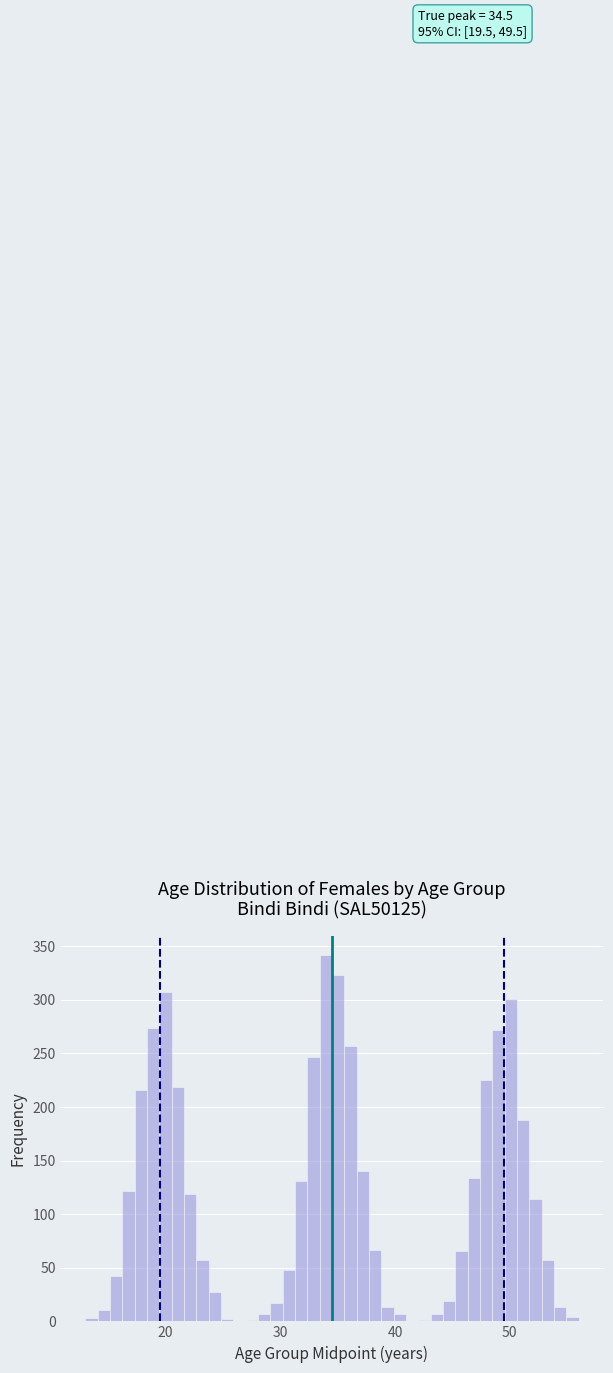

Around what value on the x-axis is the tallest bar? Give the approximate position of its centre, as read against the axis.

34